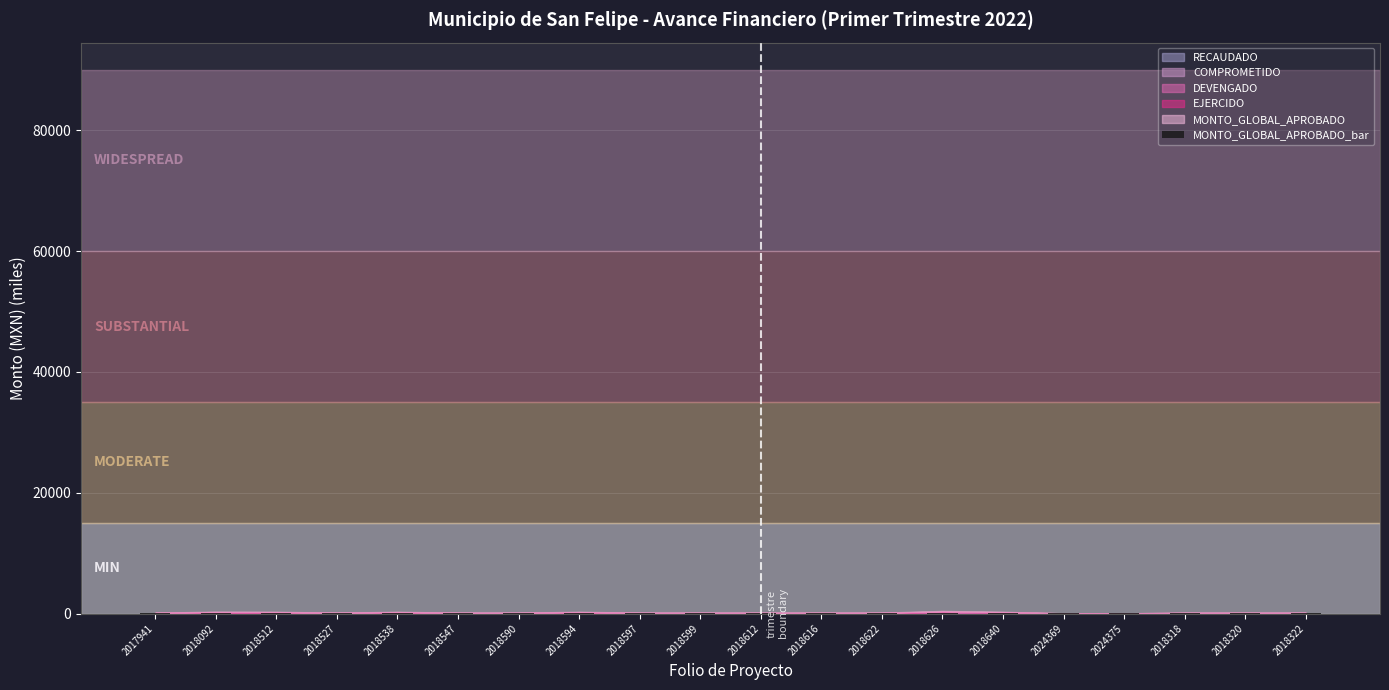

True or false: the data shows 57.2 at 2018538.

True